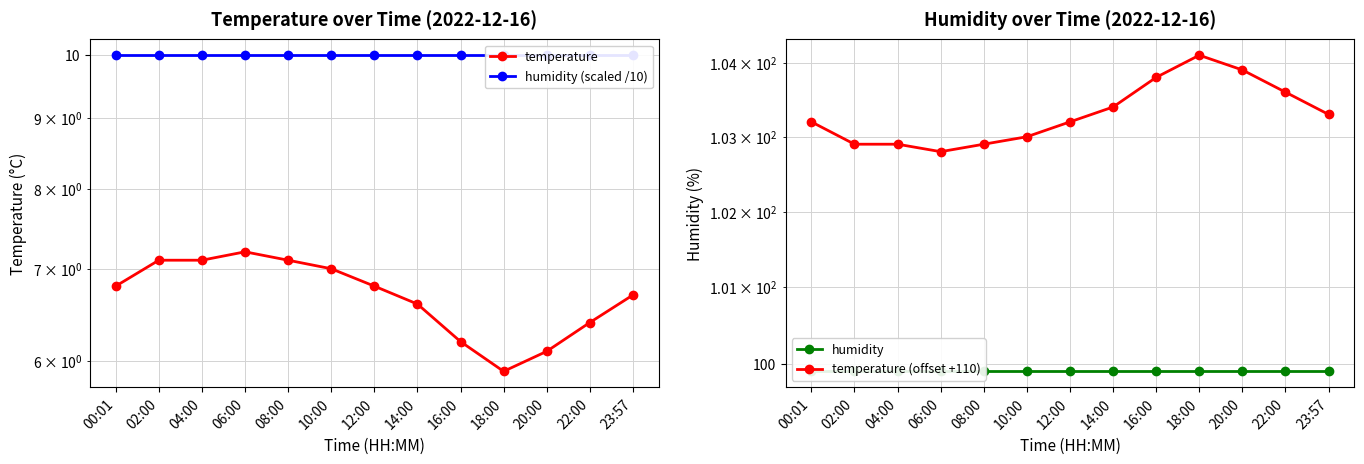

Is it true that humidity (scaled /10) equals 6.1 at 00:01?

False